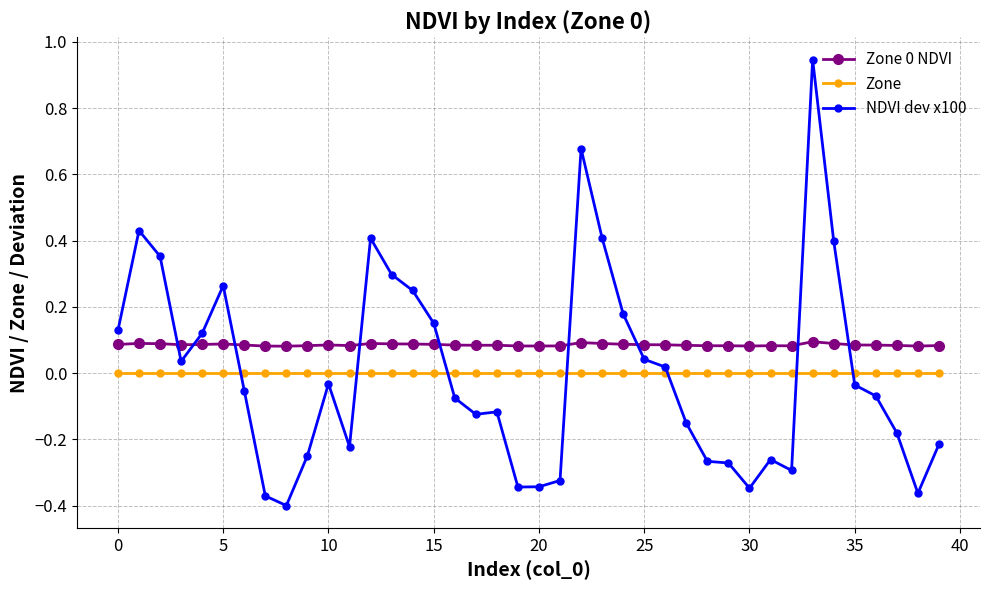

Which series has the largest range (max minus min)?

NDVI dev x100